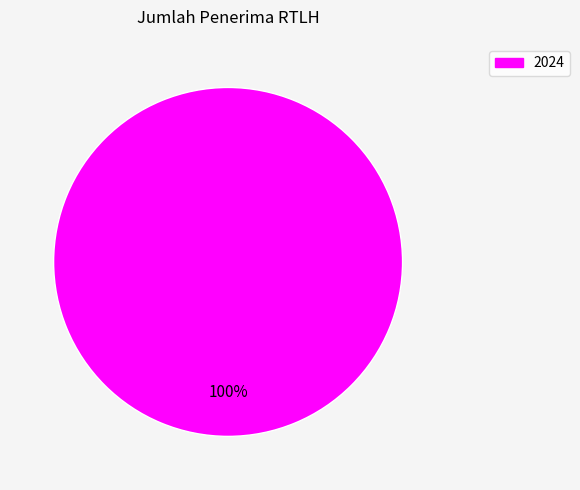

Does any single category account for the majority?

Yes